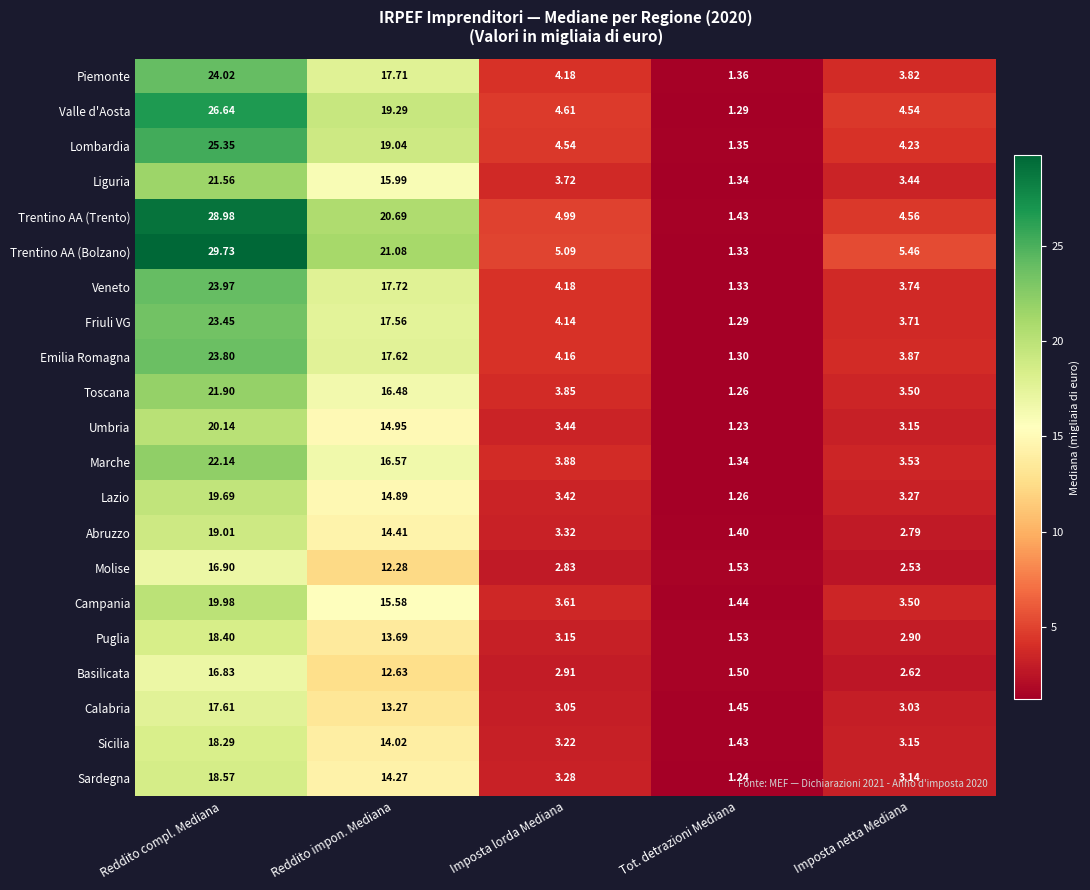

List the series in order of their peak value, highest first.

Trentino AA (Bolzano), Trentino AA (Trento), Valle d'Aosta, Lombardia, Piemonte, Veneto, Emilia Romagna, Friuli VG, Marche, Toscana, Liguria, Umbria, Campania, Lazio, Abruzzo, Sardegna, Puglia, Sicilia, Calabria, Molise, Basilicata